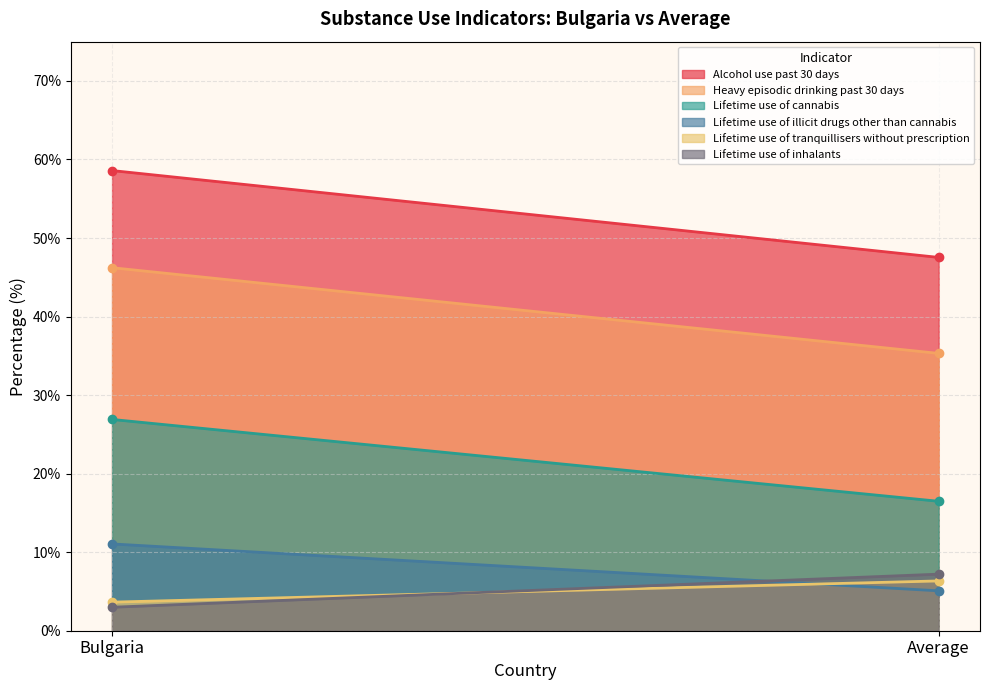

Rank the series at Average from highest to lowest value.

Alcohol use past 30 days, Heavy episodic drinking past 30 days, Lifetime use of cannabis, Lifetime use of inhalants, Lifetime use of tranquillisers without prescription, Lifetime use of illicit drugs other than cannabis